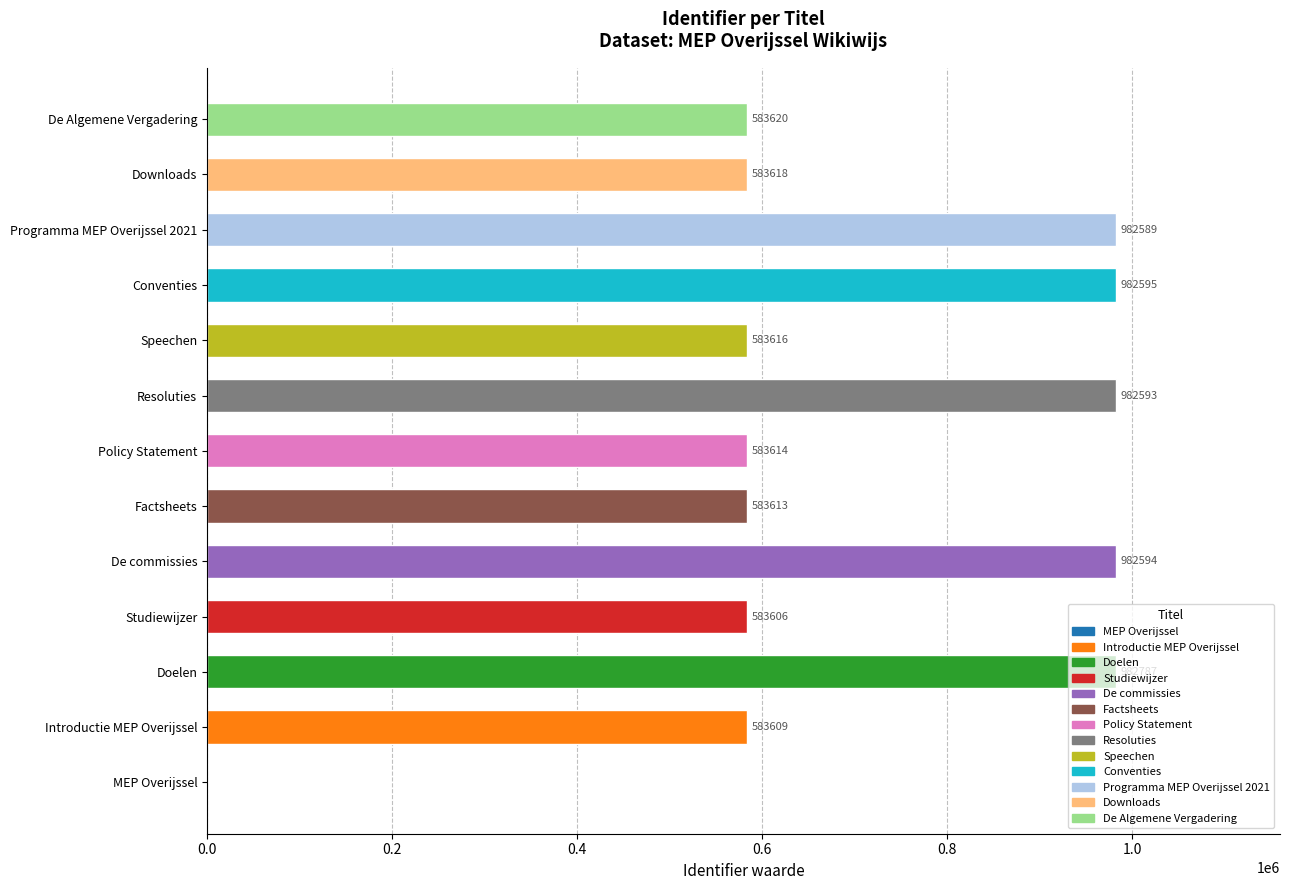

Which category has the highest value across all series?

Doelen